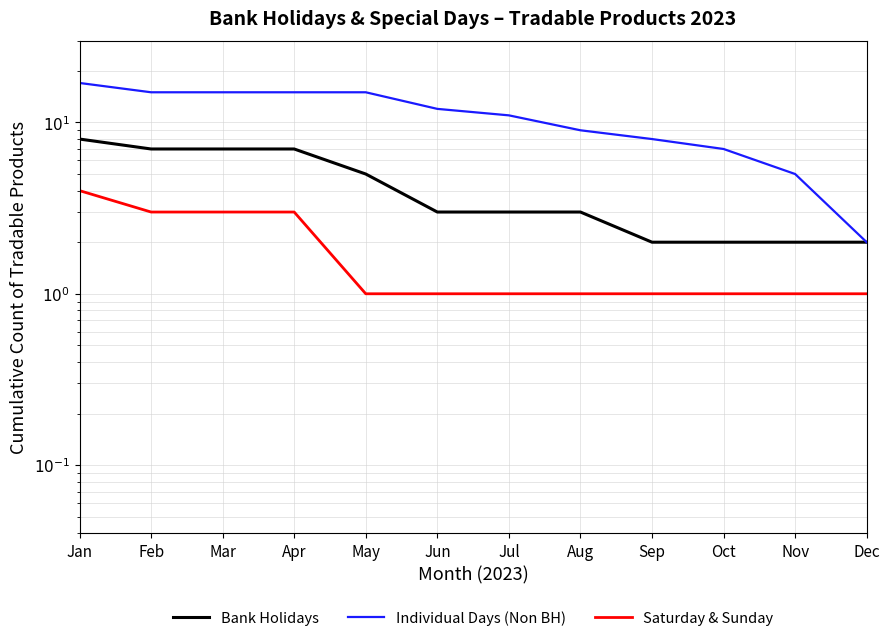

Which category has the lowest value in the Bank Holidays series?

Sep